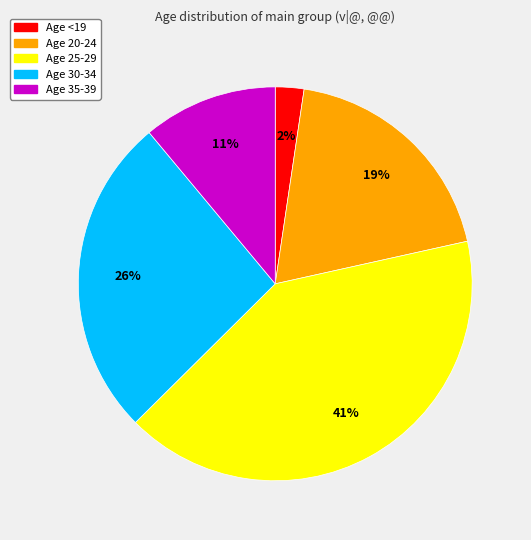

Approximately how many times larger is the value at Age 35-39 compared to Age 25-29?

0.3